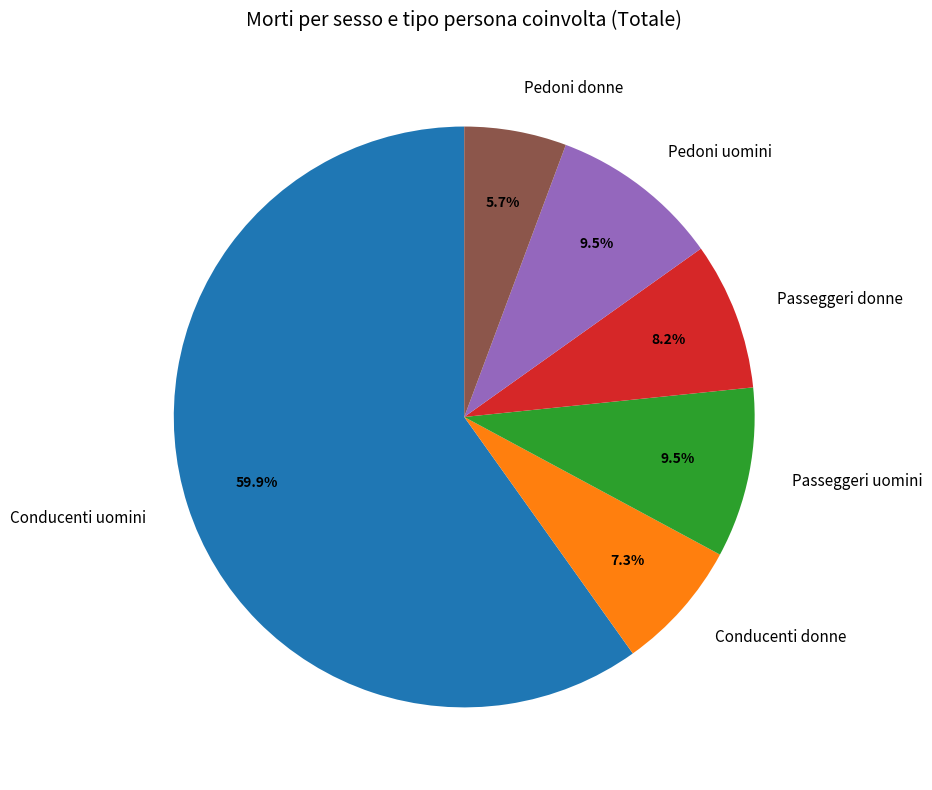

What is the ratio of the value at Pedoni donne to the value at Passeggeri donne?

0.7